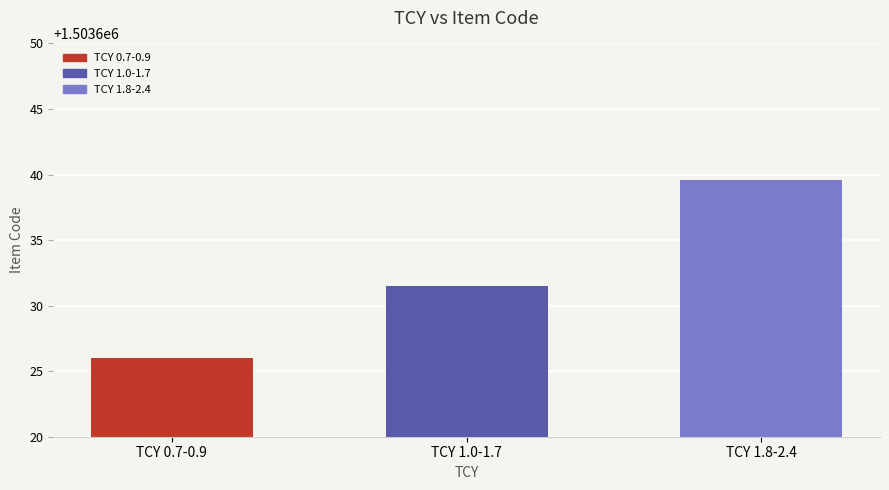

What is the label of the 3rd bar from the left?

TCY 1.8-2.4